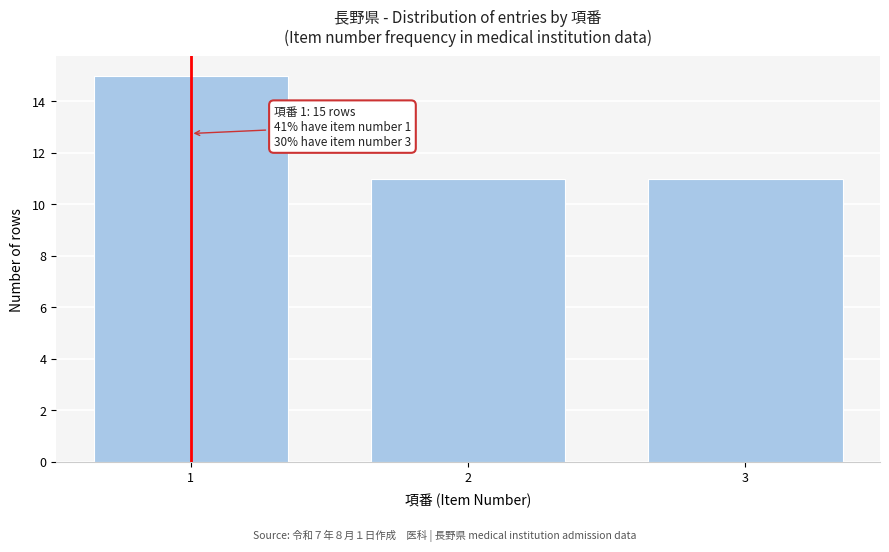

Reading left to right, transcribe all the data shown in this chart.

15	11	11